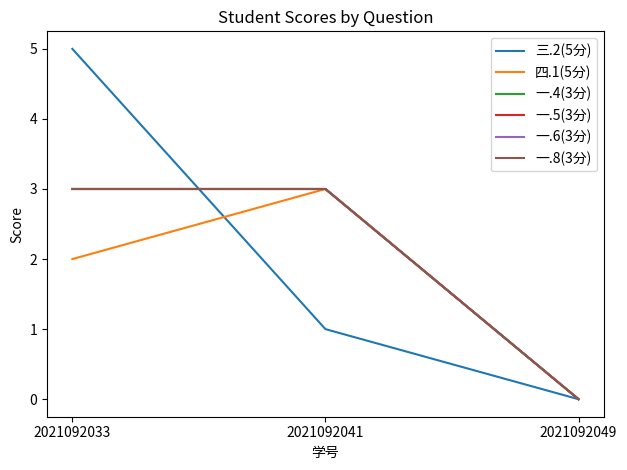

How many 一.6(3分) values are between 0 and 3?

3